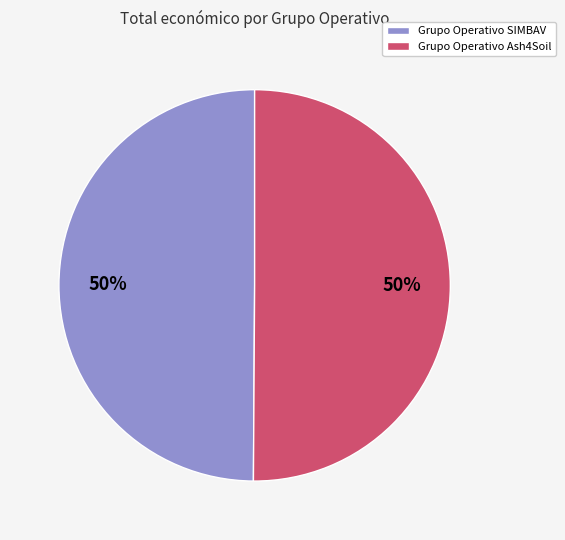

To the nearest percent, what is the average slice percentage?

50%